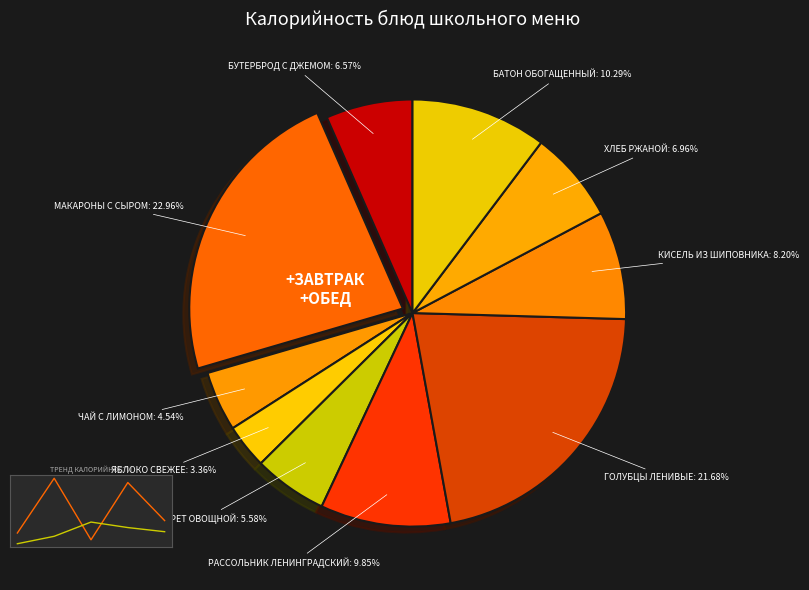

Is there any slice that represents more than half of the pie?

No